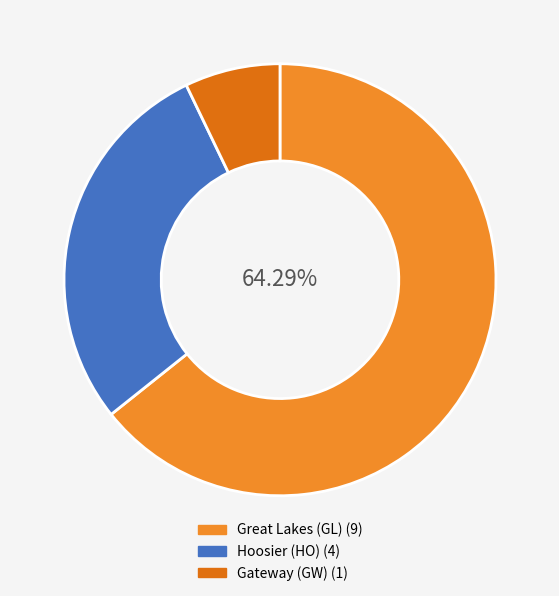

To the nearest percent, what portion does Gateway (GW) represent?

7%